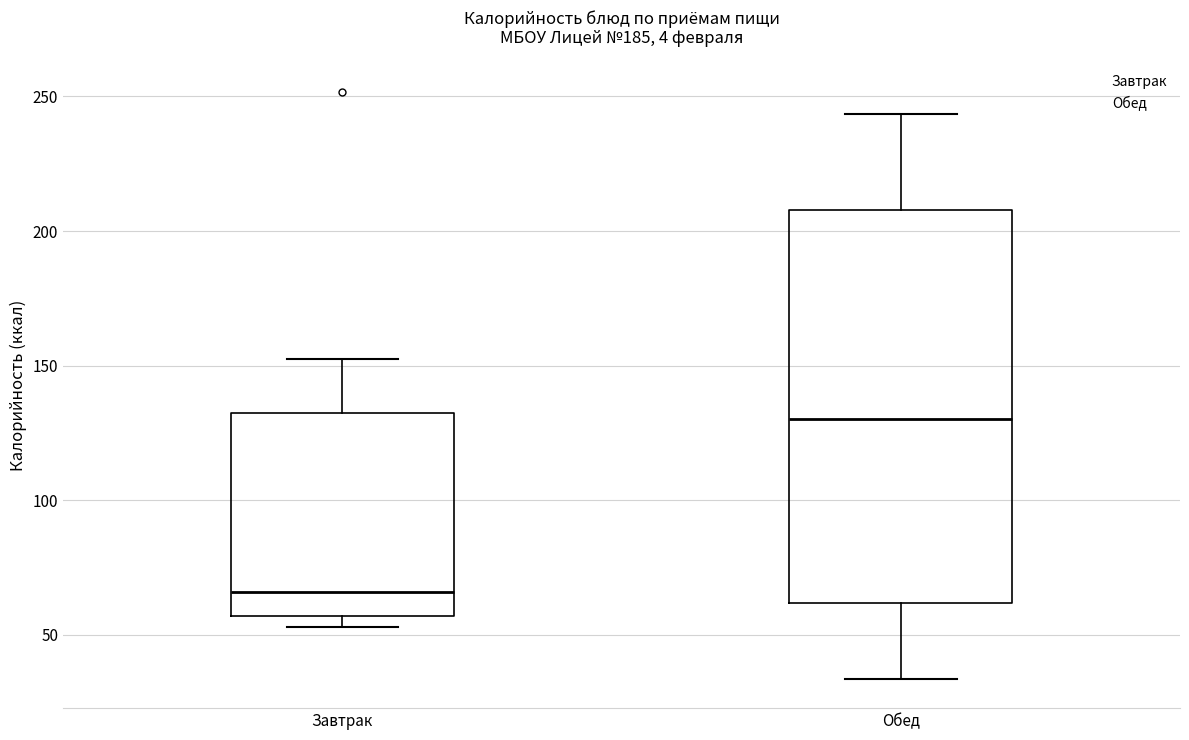

Where is the upper edge of the box for Завтрак on the y-axis? The values are not printed on the chart, so give them approximately, as read against the axis.

130